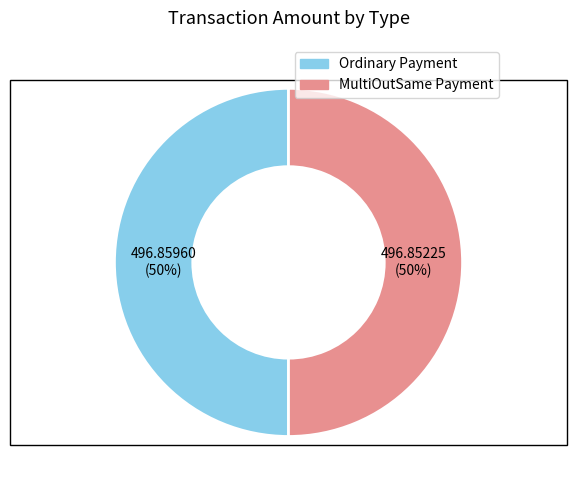

To the nearest percent, what is the average slice percentage?

50%